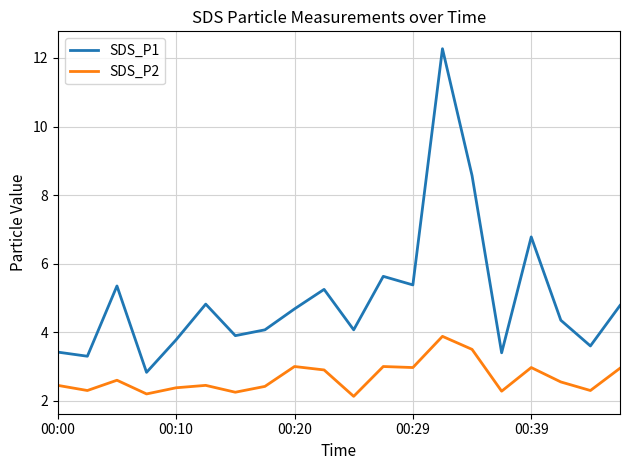

Which series has the largest total across all categories?

SDS_P1